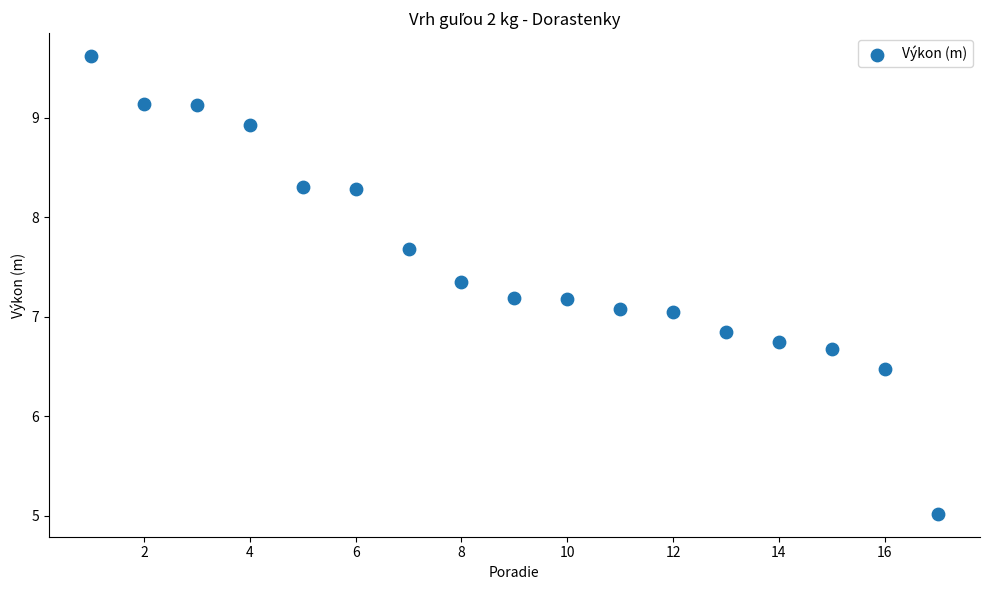

What is the range of X values (max minus min)?

16.0